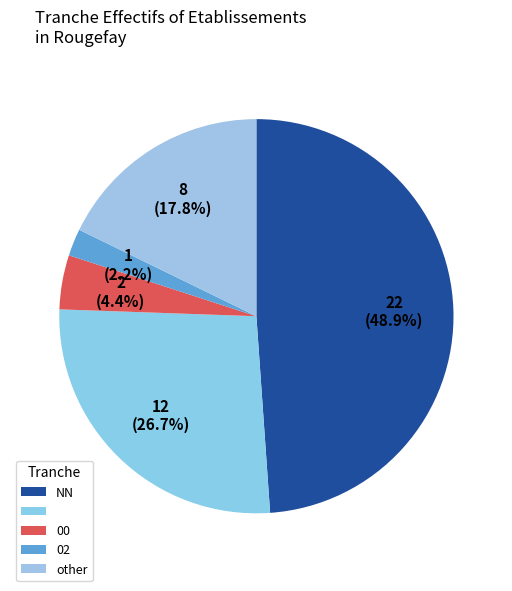

How many segments does this pie chart have?

5